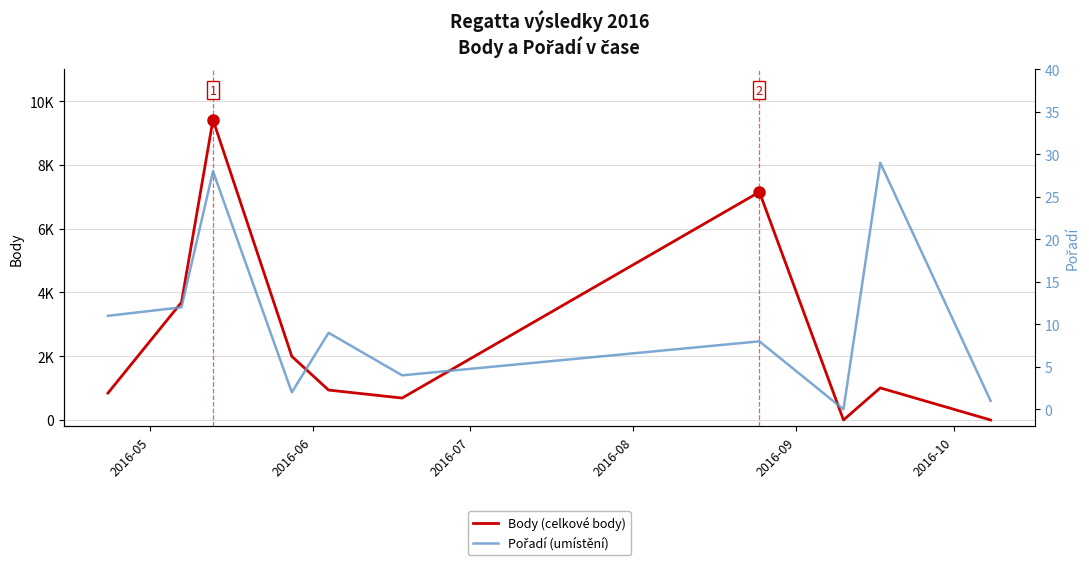

How many distinct data groups are displayed?

2